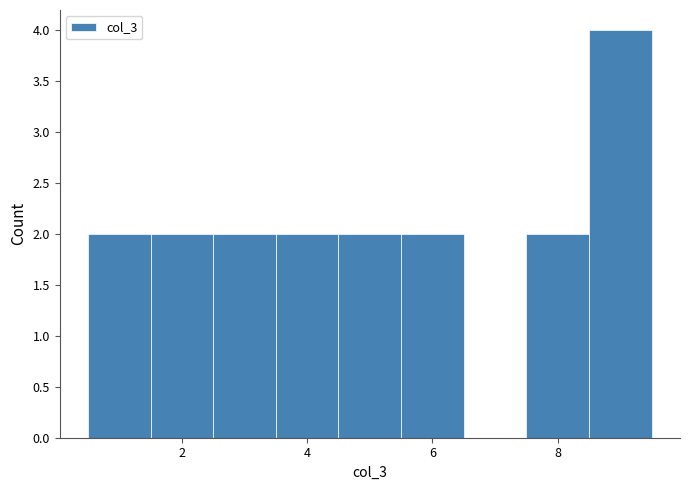

Reading left to right, transcribe this chart: for each bar, give the range it covers on the x-axis and its height. Neither the bar edges nor the heights are printed on the chart, so give them approximately, as read against the axes.

0.5 to 1.5: 2
1.5 to 2.5: 2
2.5 to 3.5: 2
3.5 to 4.5: 2
4.5 to 5.5: 2
5.5 to 6.5: 2
6.5 to 7.5: 0
7.5 to 8.5: 2
8.5 to 9.5: 4